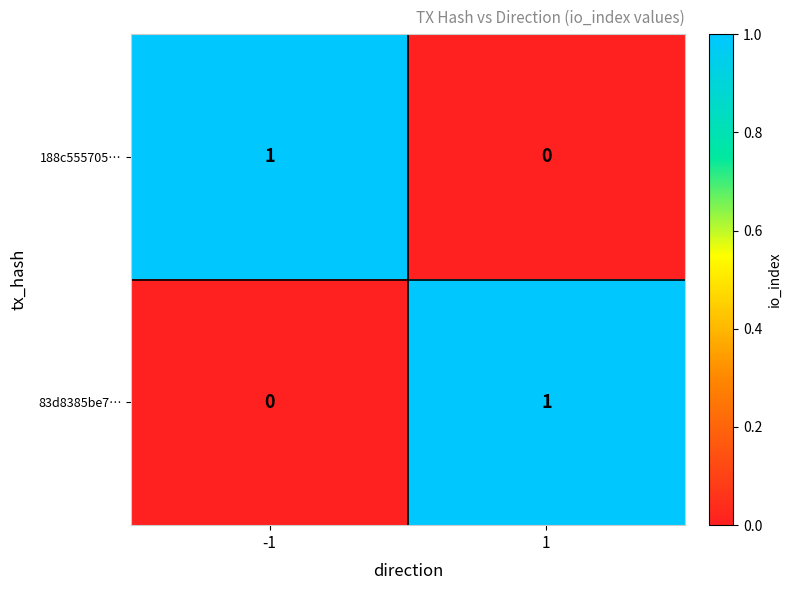

The value of 83d8385be7… at 1 is 0. True or false?

False